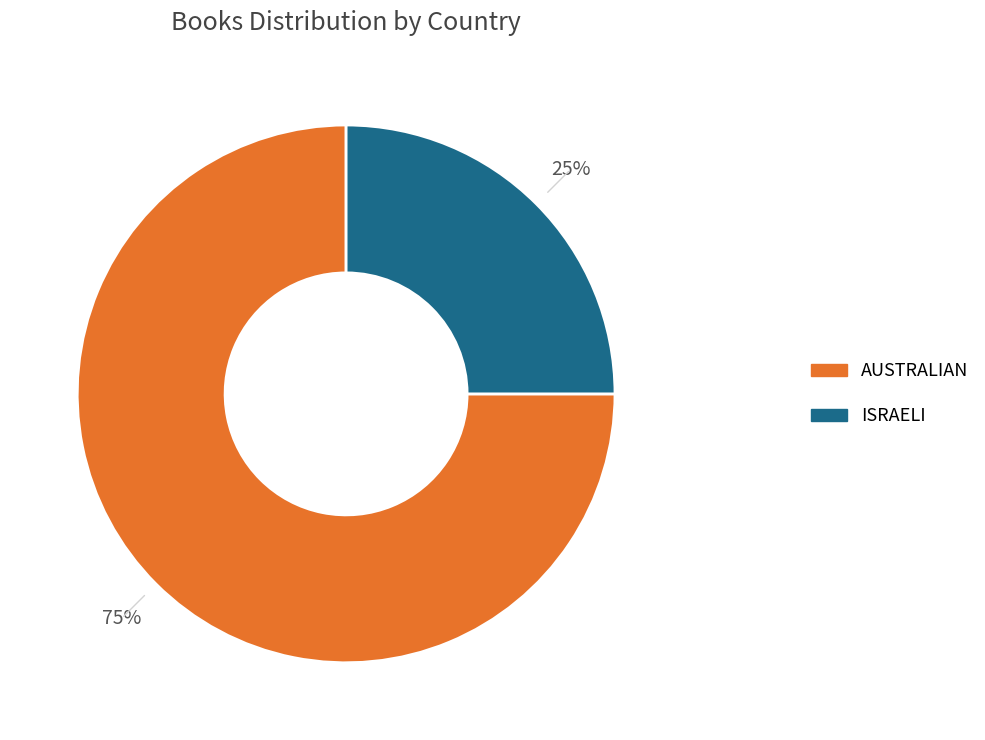

To the nearest percent, what is the average slice percentage?

50%